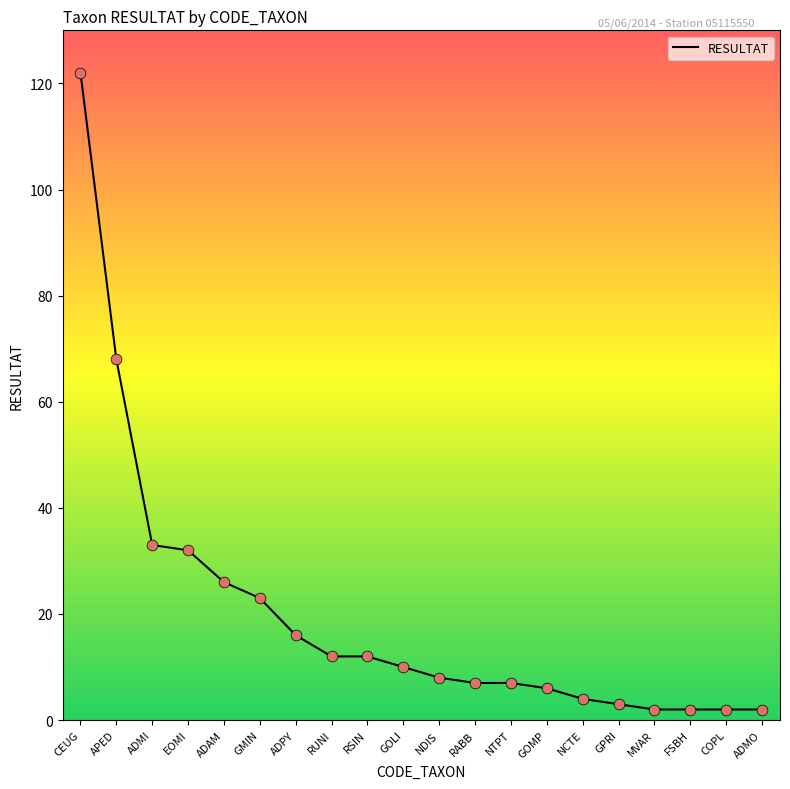

What is the ratio of the value at ADMI to the value at ADPY?

2.1